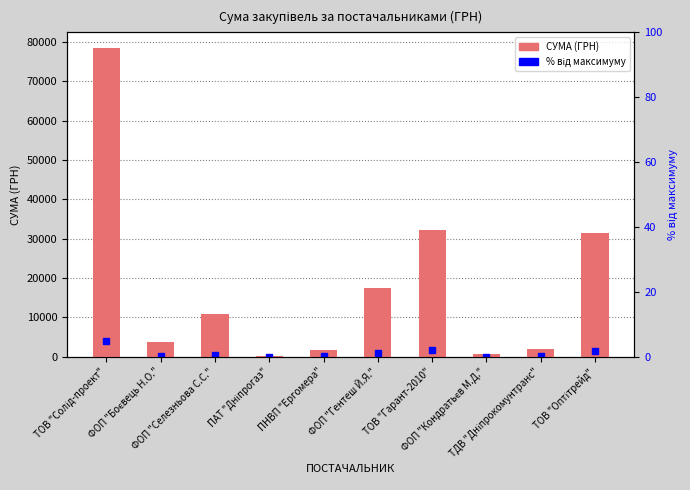

Reading left to right, what are all the values shown in this chart?

ТОВ "Солід-проект"=78600.0	ФОП "Боєвець Н.О."=3730.0	ФОП "Селезньова С.С."=10800.0	ПАТ "Дніпрогаз"=85.0	ПНВП "Ергомера"=1596.0	ФОП "Гентеш Й.Я."=17397.0	ТОВ "Гарант-2010"=32093.0	ФОП "Кондратьєв М.Д."=717.0	ТДВ "Дніпрокомунтранс"=2056.2	ТОВ "Оптітрейд"=31424.0